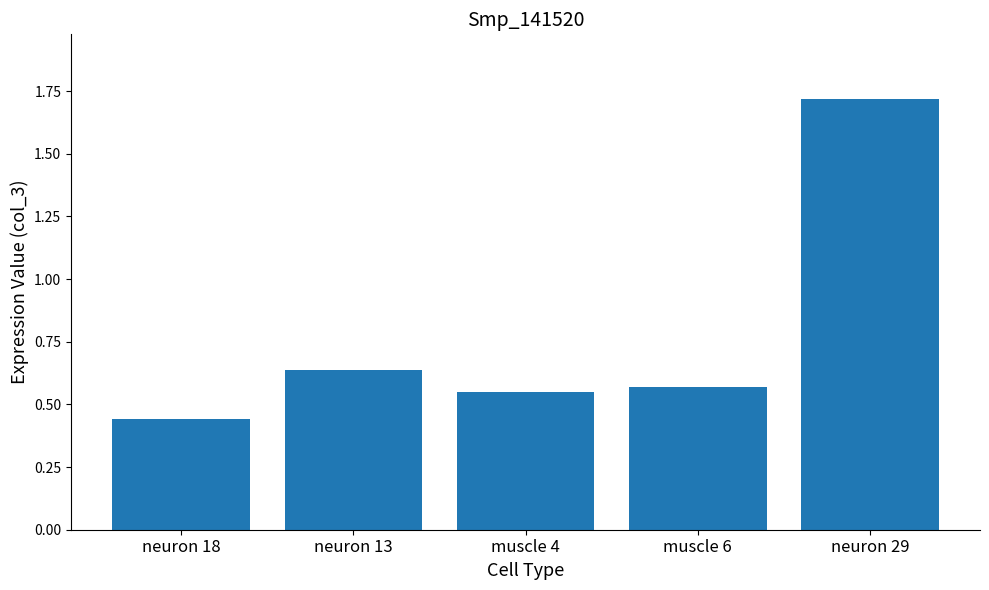

How many bars are there in total?

5